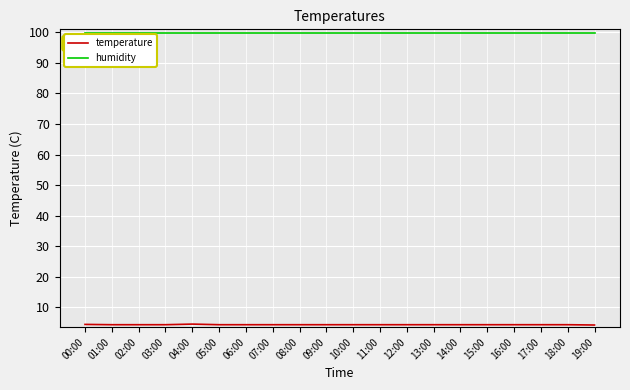

What is the spread (max minus min) of values at 09:00?

95.6